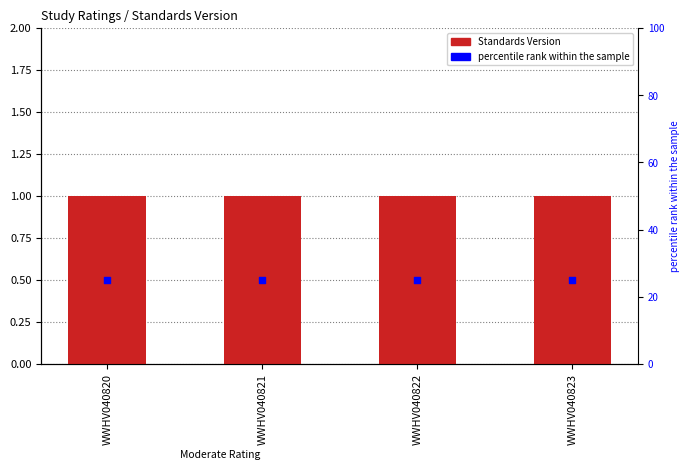

At which category is the sum across all series the highest?

WWHV040820